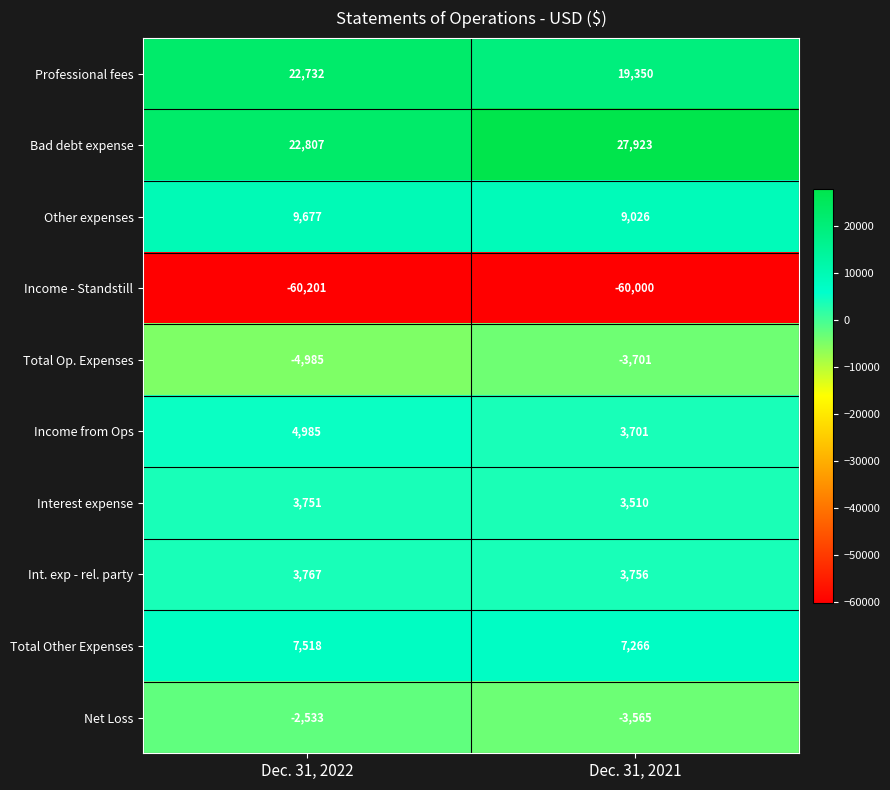

Is it true that Income from Ops equals 3701 at Dec. 31, 2021?

True